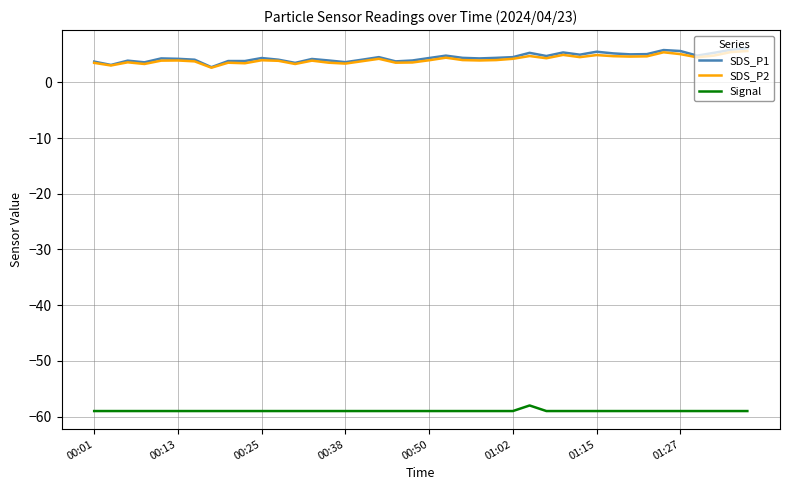

True or false: SDS_P2 and Signal cross at least once.

False